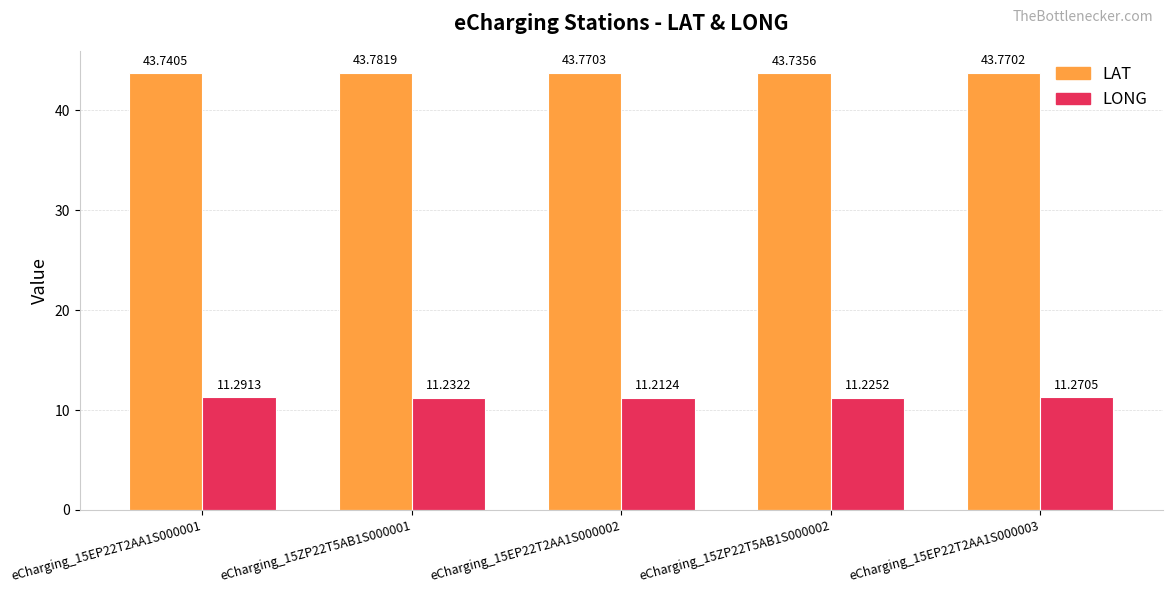

What is the sum of the LONG values at eCharging_15EP22T2AA1S000002 and eCharging_15ZP22T5AB1S000002?

22.4